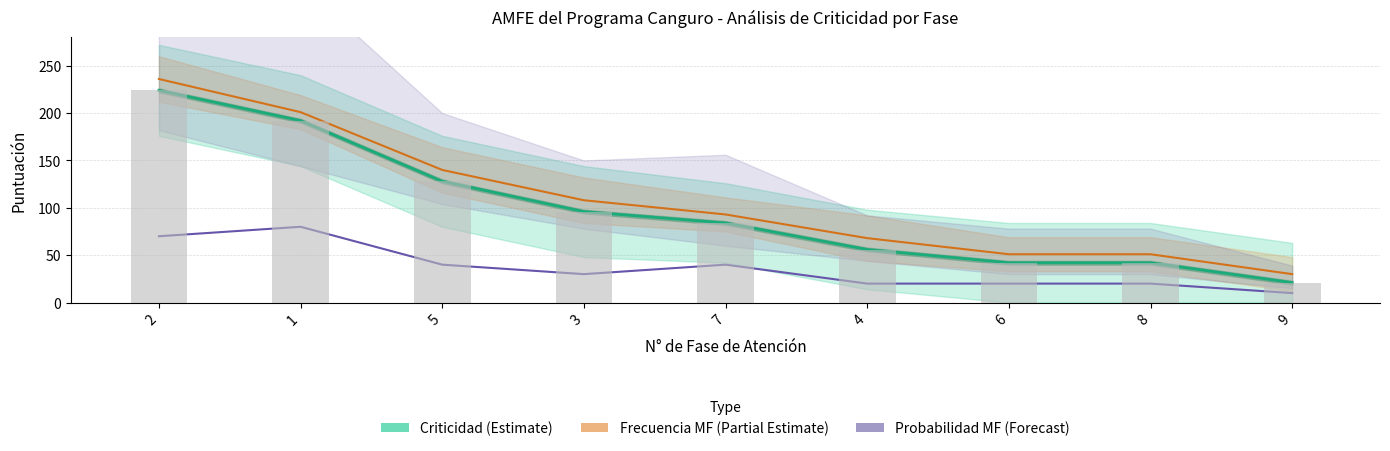

What is the value of the Probabilidad MF (Forecast) bar at the 5th from the left?

40